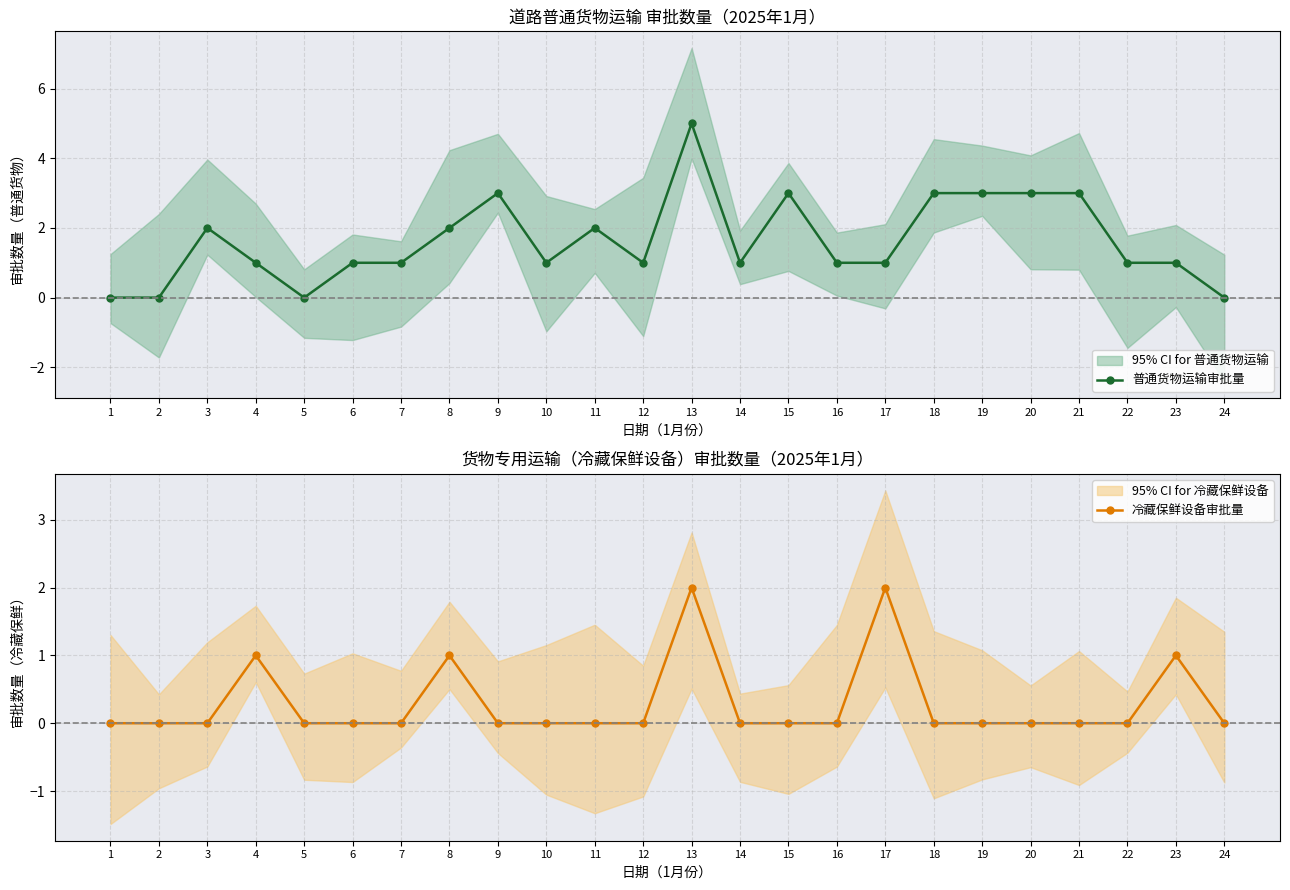

What is the sum of all 冷藏保鲜设备审批量 values?

7